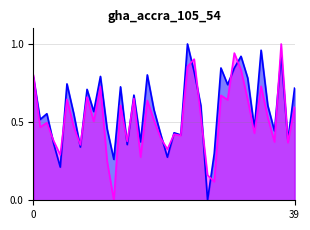

List the labels in order of rade9_mult_nadir_norm value, smallest first.

131704, 139813, 138230, 4463, 132798, 115113, 134076, 115591, 155242, 154860, 132248, 109895, 133896, 137268, 134260, 154271, 104315, 115348, 104431, 122118, 133343, 154662, 137852, 155424, 132076, 133159, 149961, 150533, 115226, 132606, 121771, 149775, 122463, 154463, 100887, 150348, 137458, 6551, 150147, 155067